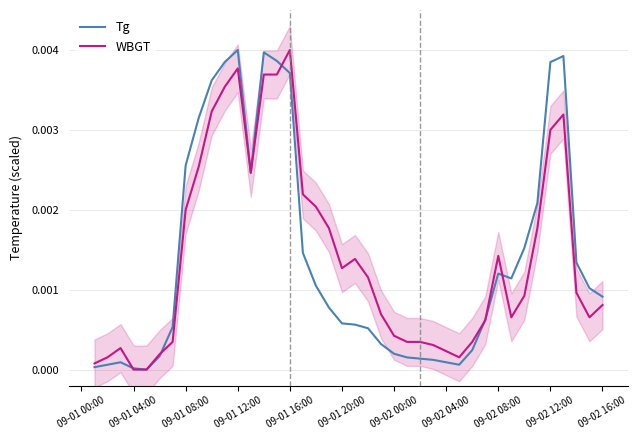

How many times do Tg and WBGT cross each other?

6